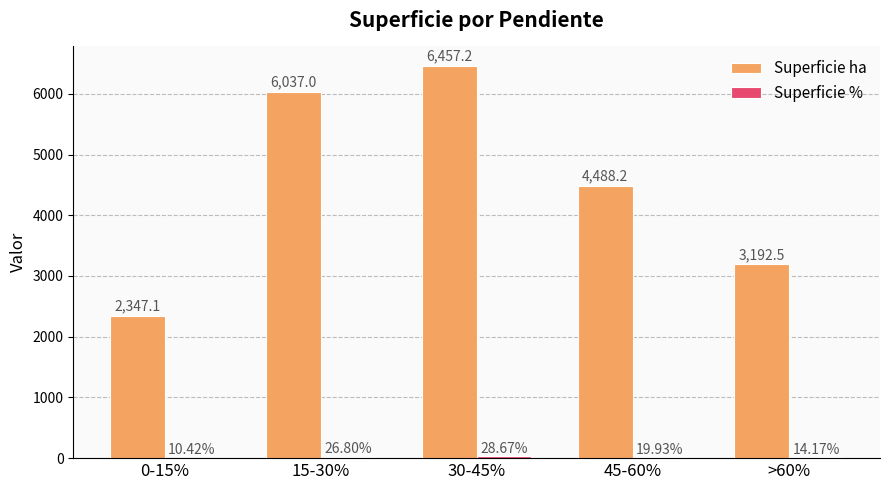

Which series changed the most between 15-30% and 30-45%?

Superficie ha